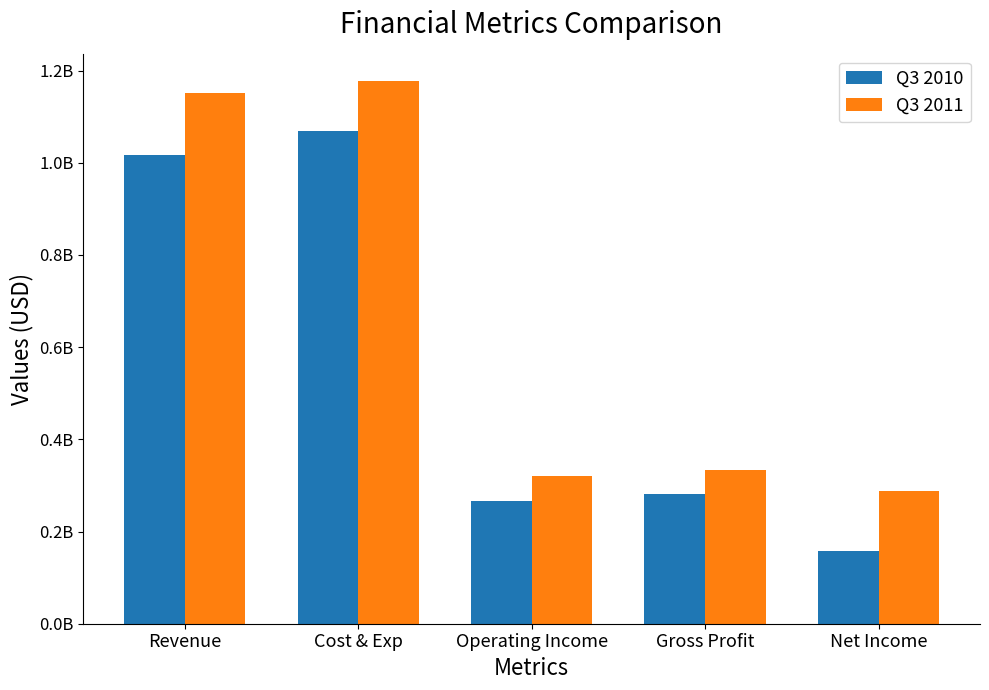

At which label does Q3 2010 first exceed 281429000?

Revenue